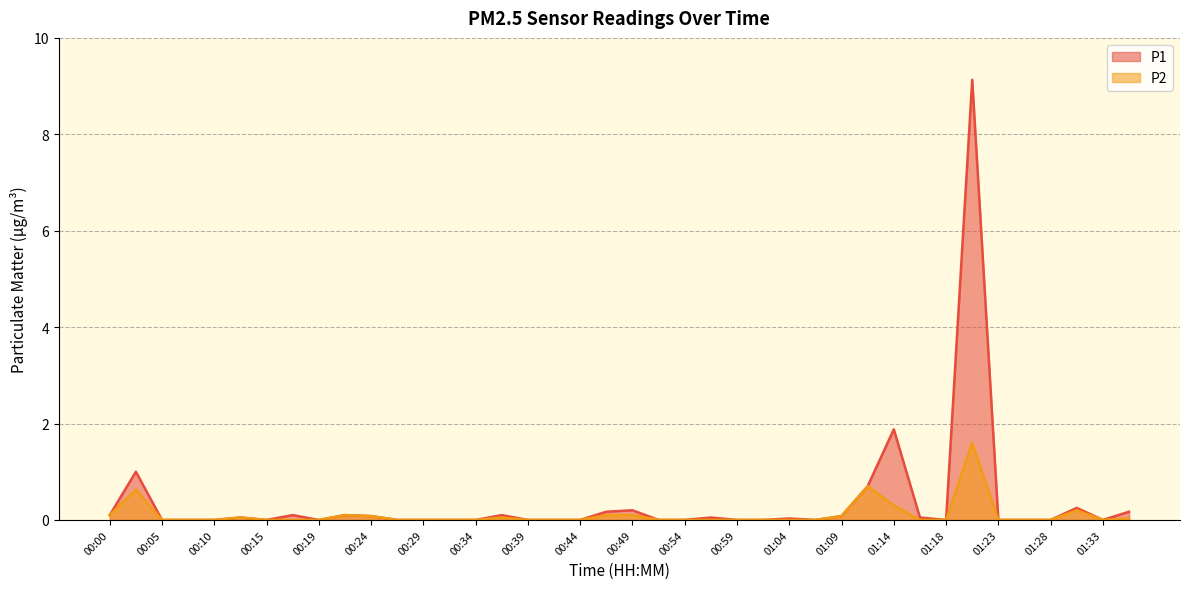

True or false: P1 has more than 1 points higher than both neighbors.

True